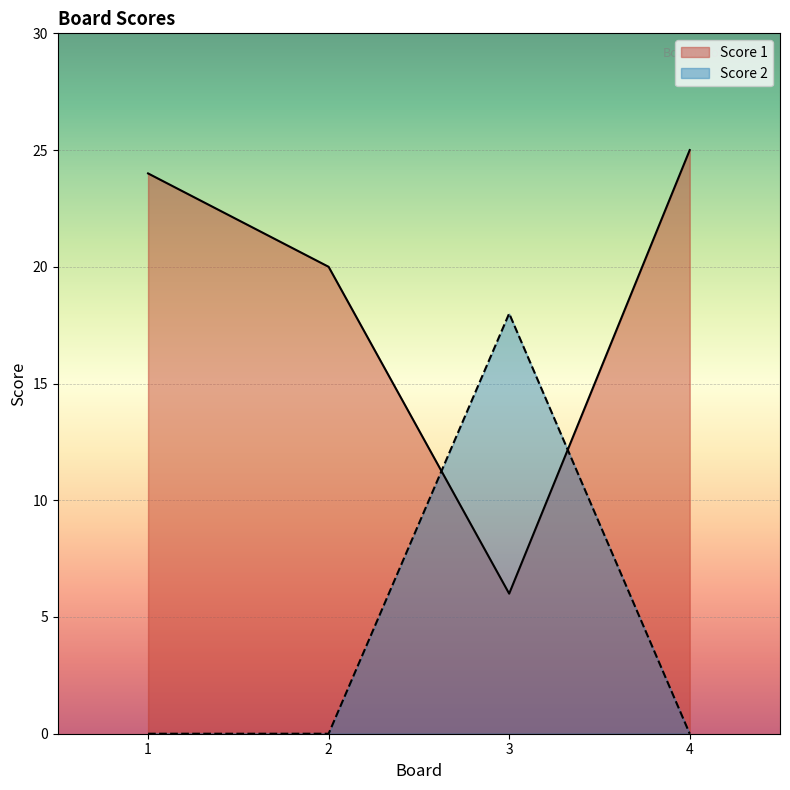

What is the difference between the highest and lowest values at 3?

12